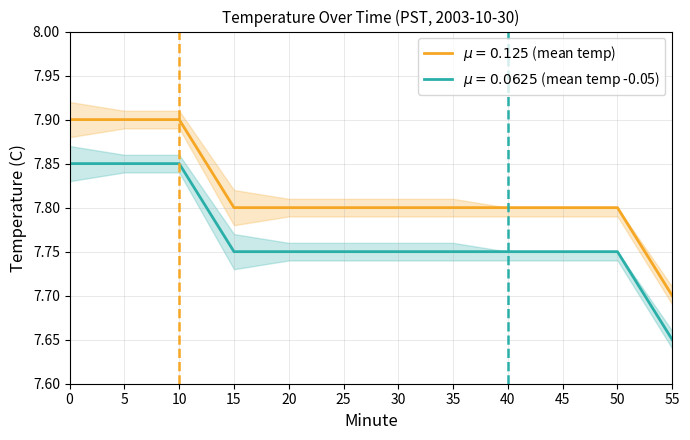

True or false: Hour 00 (mean per 5-min block) and Hour 00 (upper) intersect in this chart.

False